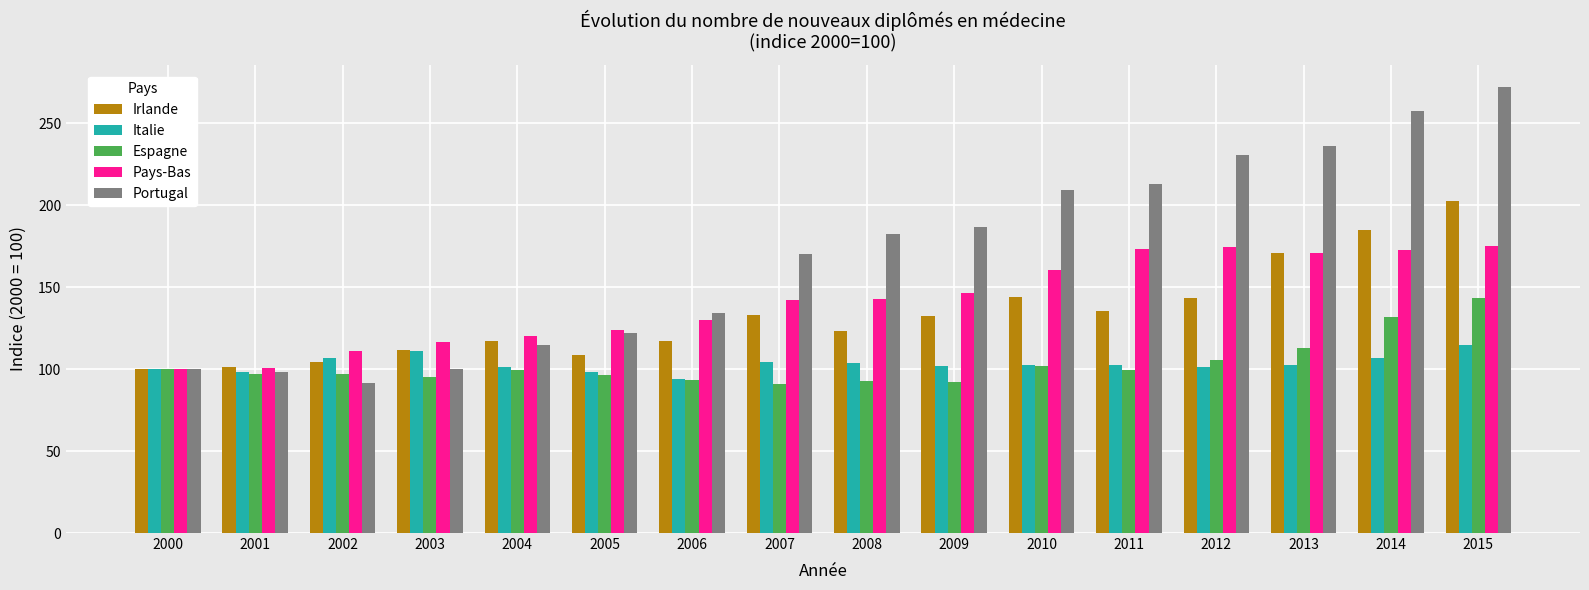

What is the difference between the highest and lowest values at 2003?

21.7